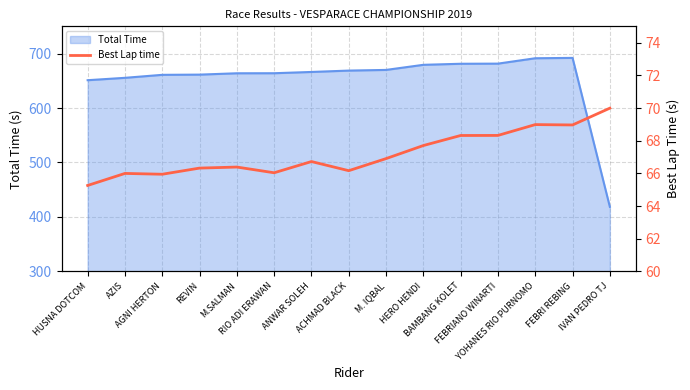

Approximately how many times larger is the value at ANWAR SOLEH compared to M. IQBAL?

1.0